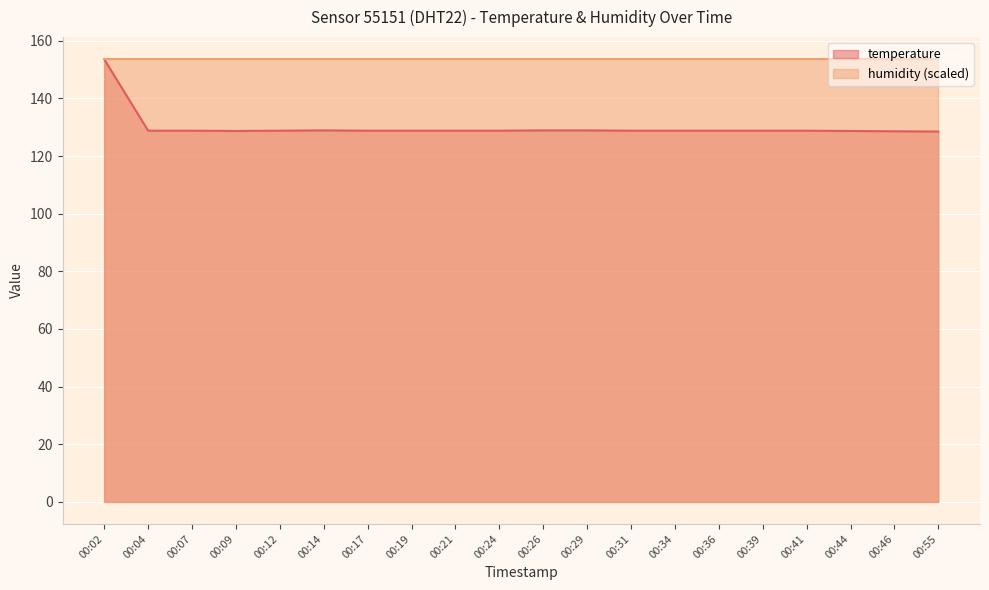

Reading left to right, extract all data points from this chart.

00:02=153.6	00:04=128.8	00:07=128.8	00:09=128.7	00:12=128.8	00:14=128.9	00:17=128.8	00:19=128.8	00:21=128.8	00:24=128.8	00:26=128.9	00:29=128.9	00:31=128.8	00:34=128.8	00:36=128.8	00:39=128.8	00:41=128.8	00:44=128.7	00:46=128.6	00:55=128.5